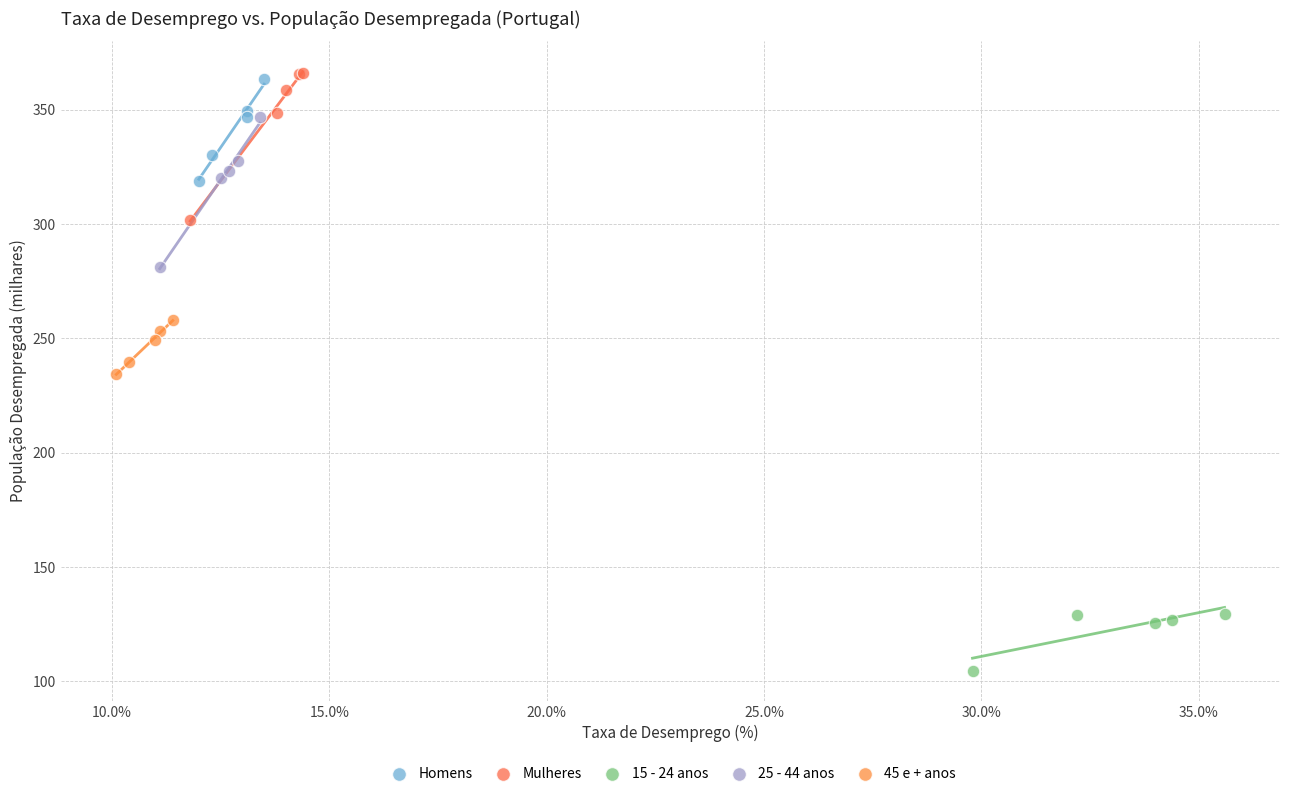

Which series reaches the minimum Y coordinate?

15 - 24 anos